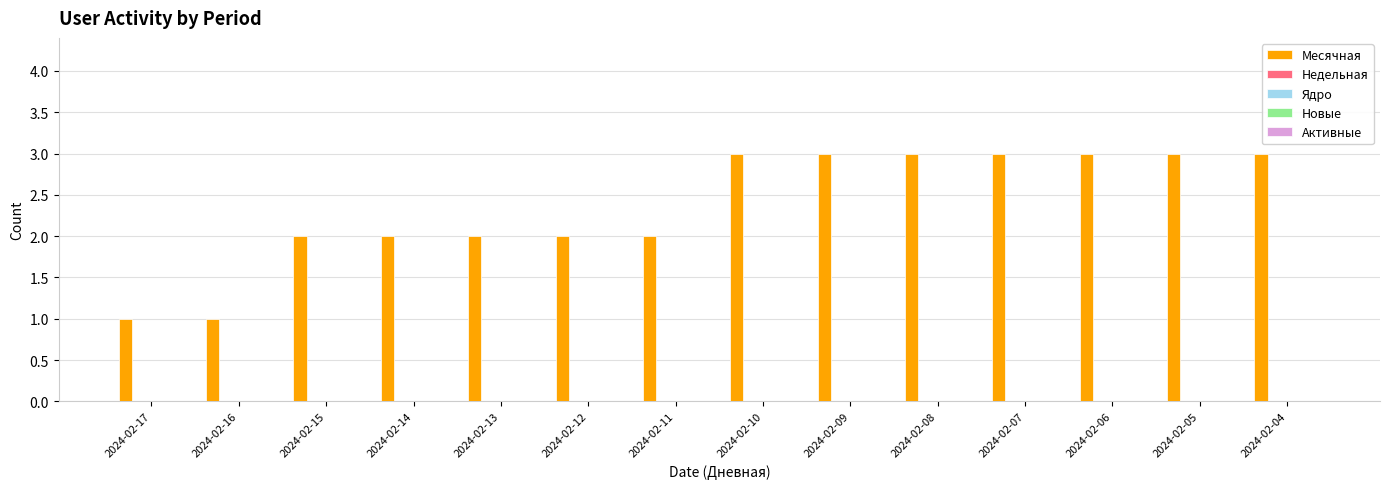

What is the greatest value displayed?

3